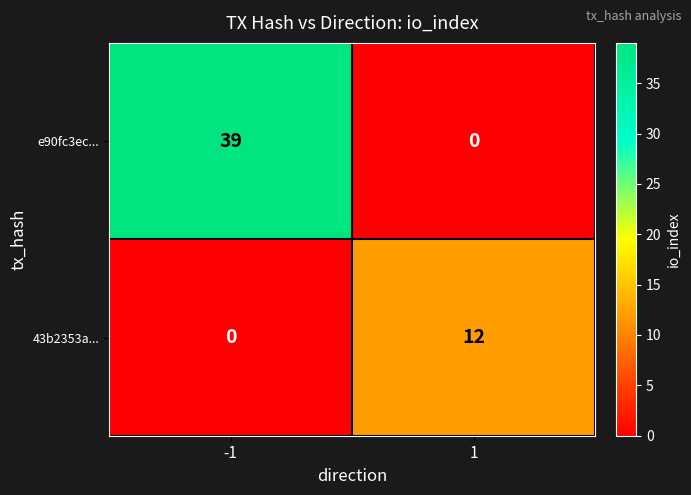

How many data points in 43b2353a... are less than 12?

1